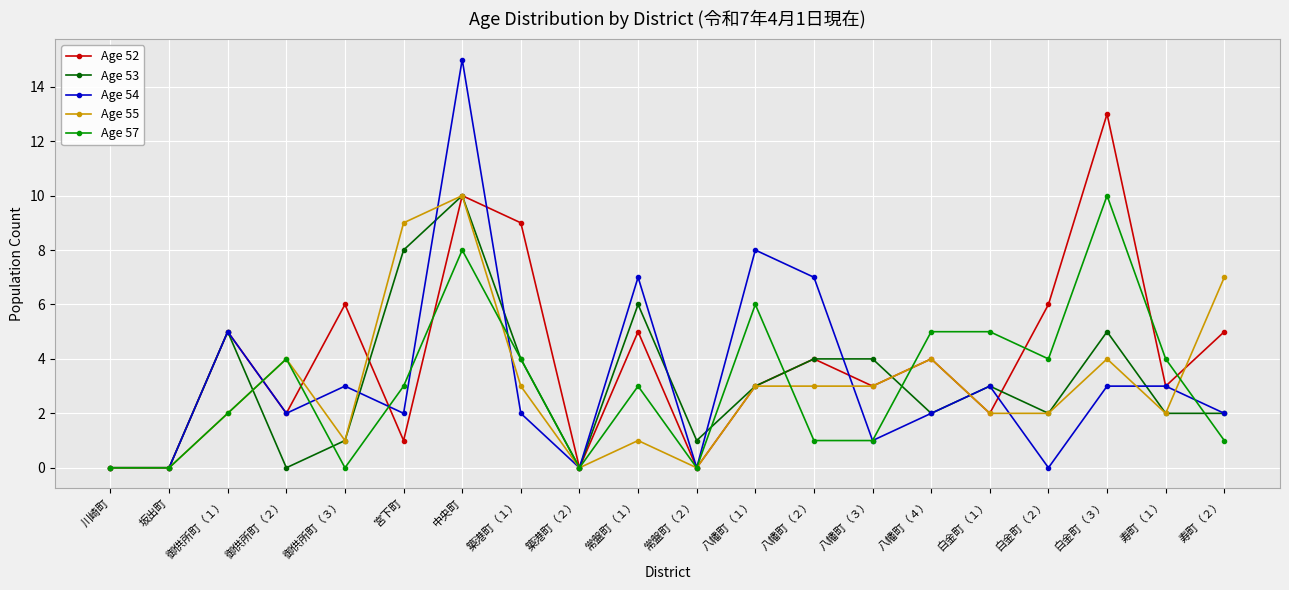

Reading left to right, extract all data points from this chart.

Age 52: 0	0	5	2	6	1	10	9	0	5	0	3	4	3	4	2	6	13	3	5
Age 53: 0	0	5	0	1	8	10	4	0	6	1	3	4	4	2	3	2	5	2	2
Age 54: 0	0	5	2	3	2	15	2	0	7	0	8	7	1	2	3	0	3	3	2
Age 55: 0	0	2	4	1	9	10	3	0	1	0	3	3	3	4	2	2	4	2	7
Age 57: 0	0	2	4	0	3	8	4	0	3	0	6	1	1	5	5	4	10	4	1